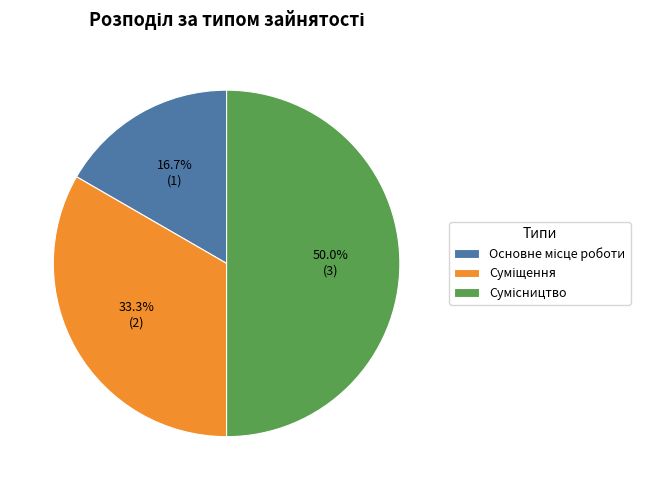

What is the change in value from Суміщення to Сумісництво?

+1